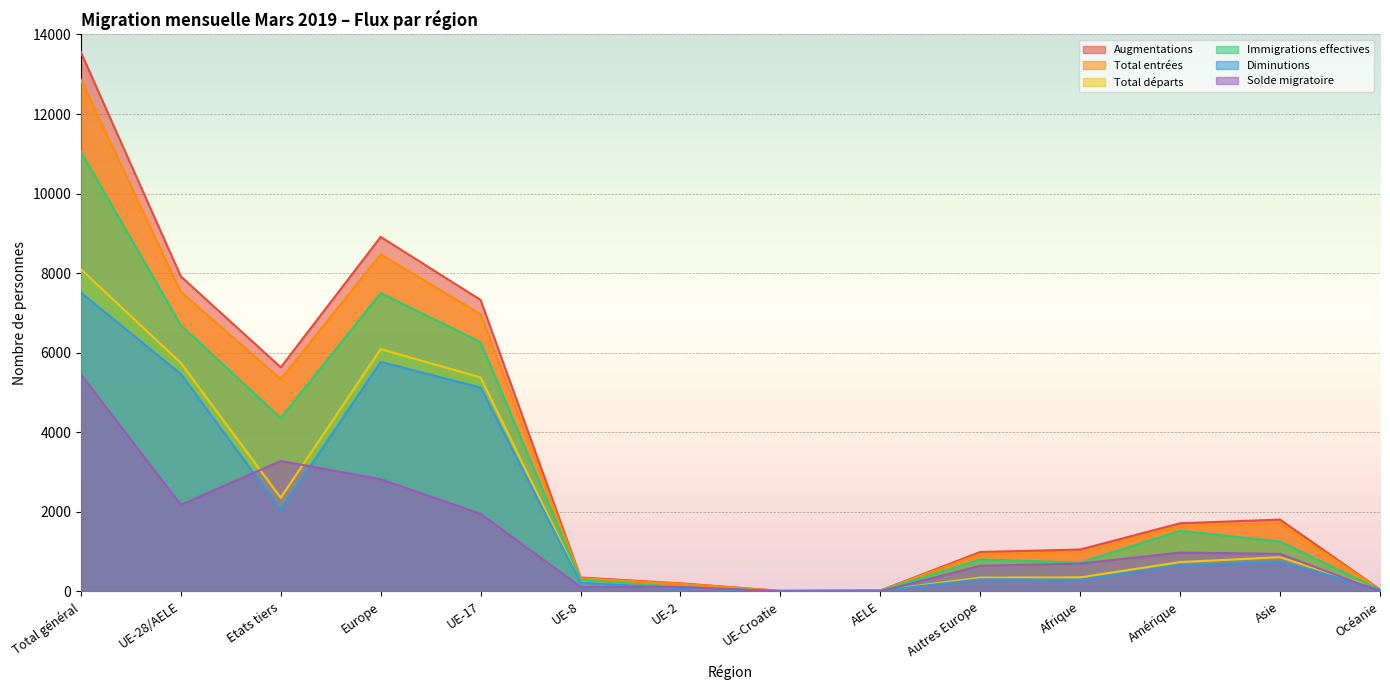

What is the spread (max minus min) of values at Amérique?

1054